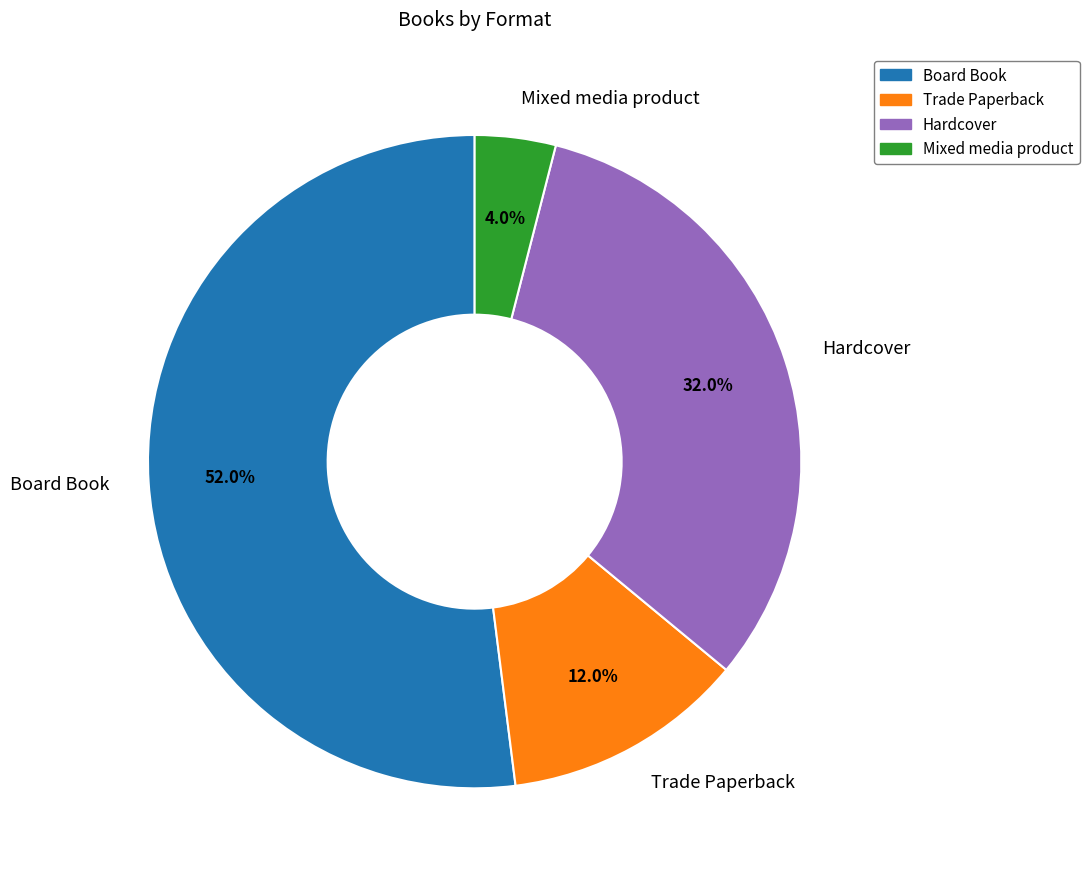

What percentage is the Board Book slice, to the nearest percent?

52%